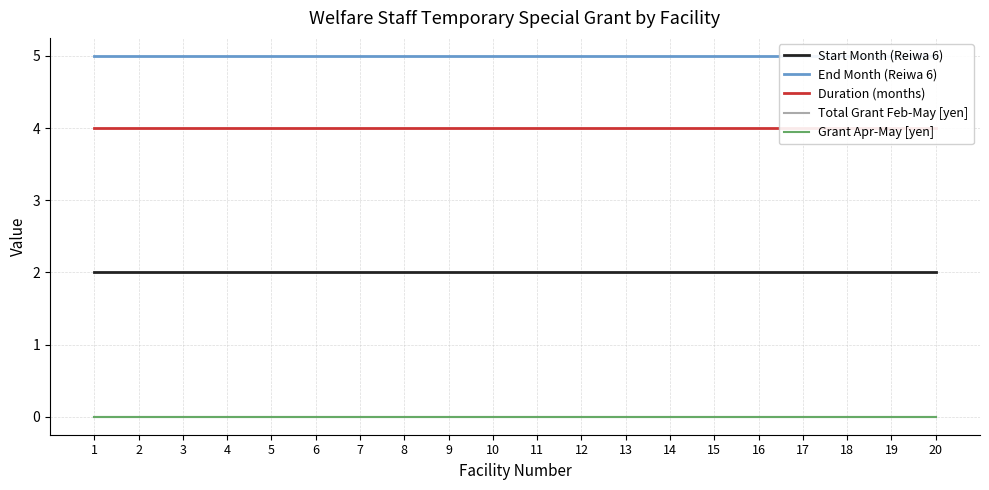

True or false: Duration (months) has more than 0 points higher than both neighbors.

False